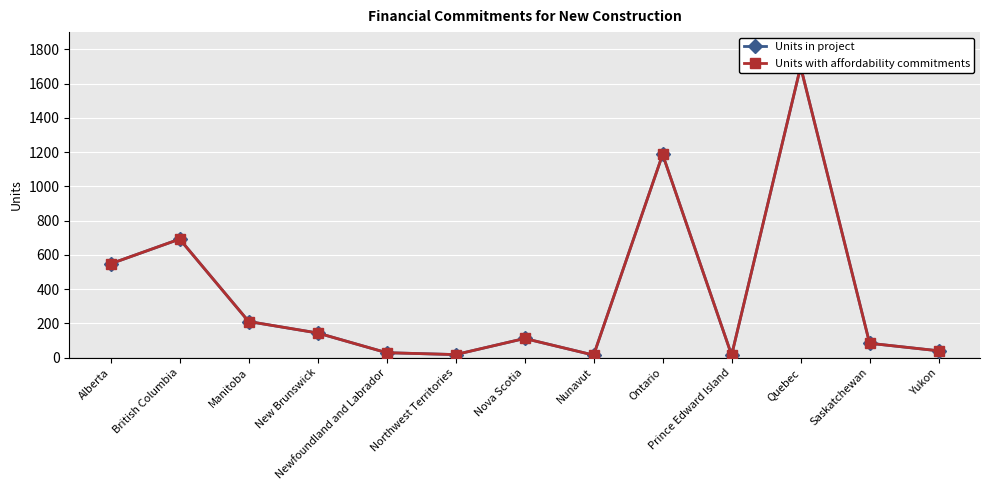

Is the value of Units in project at Nunavut greater than the value of Units with affordability commitments at New Brunswick?

No